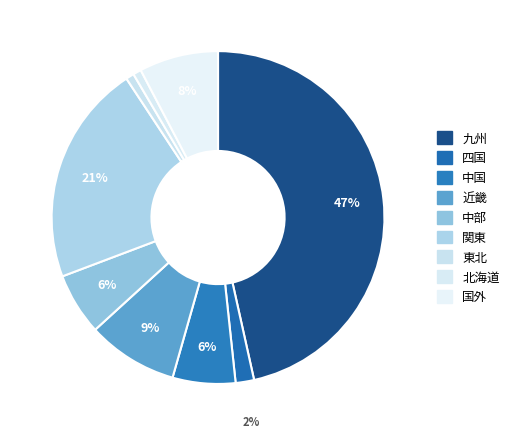

To the nearest percent, what percentage of the pie is 北海道?

1%